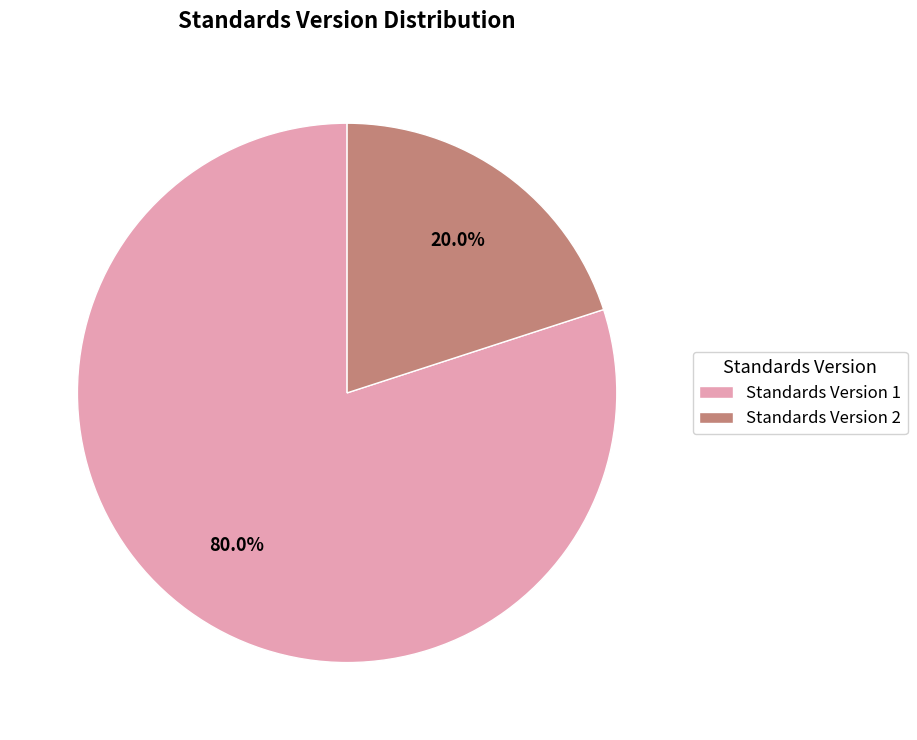

Rank the categories by value from lowest to highest.

Standards Version 2, Standards Version 1